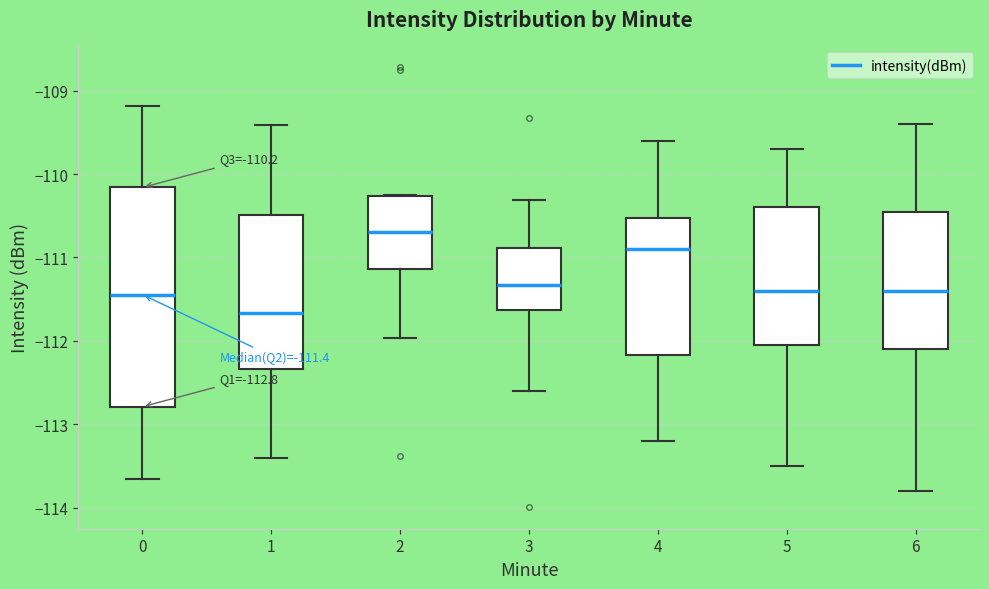

Which box is the tallest, from its lower edge to its upper edge?

0